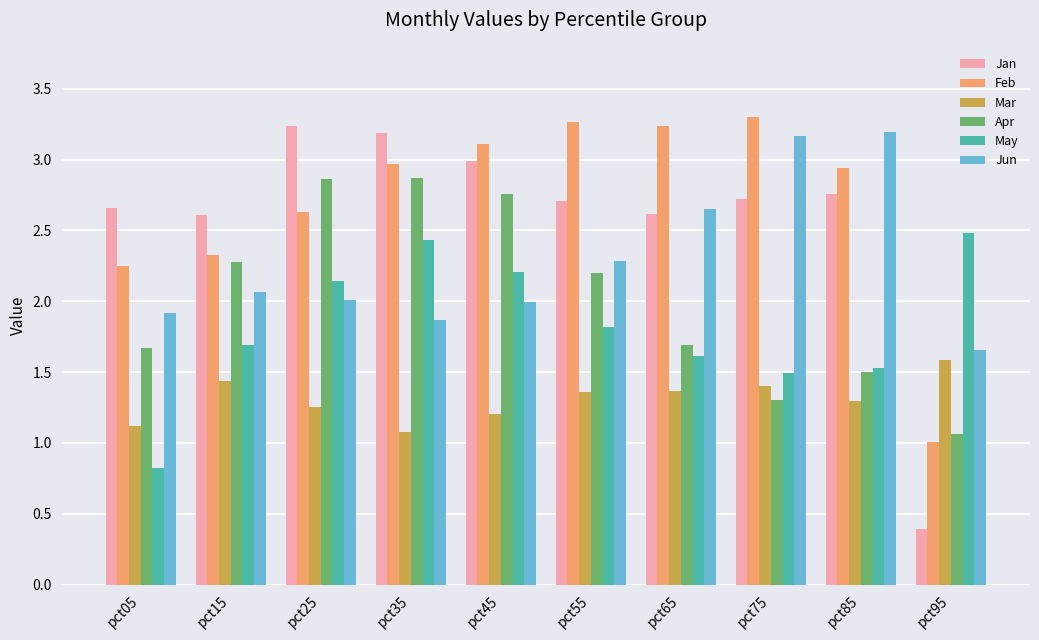

Which series has the largest total across all categories?

Feb